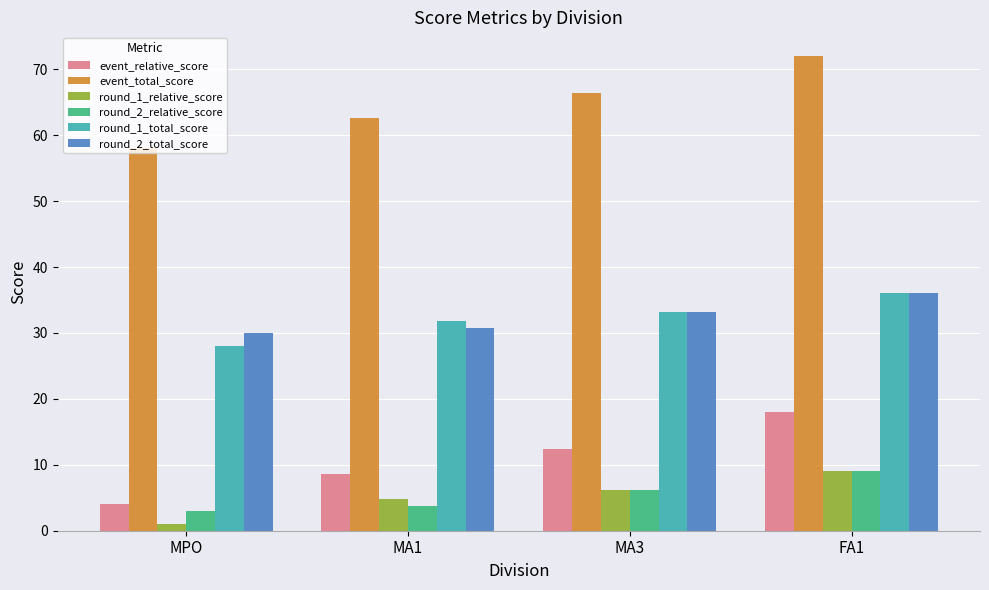

What is the difference between the highest and lowest values at FA1?

63.0